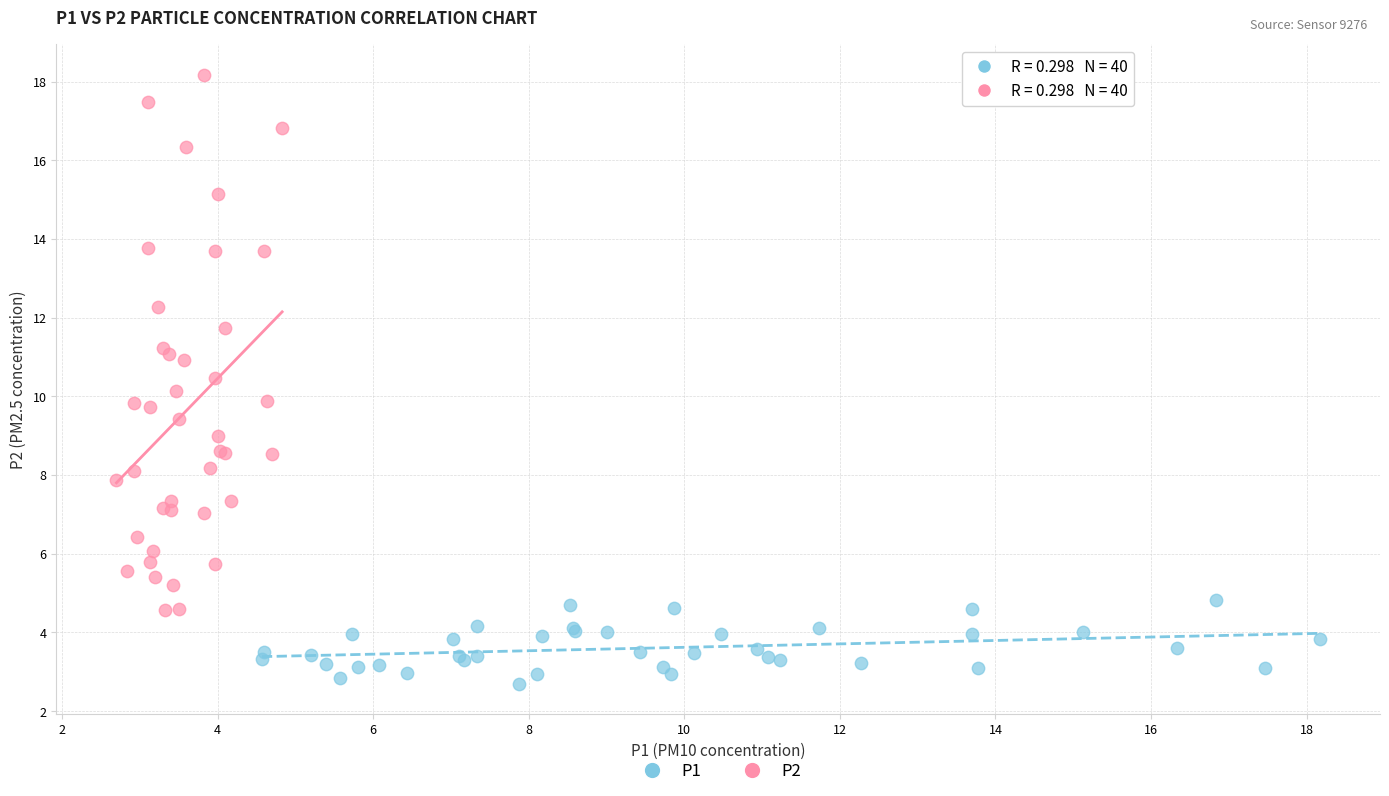

Which series contains the highest Y value?

P2